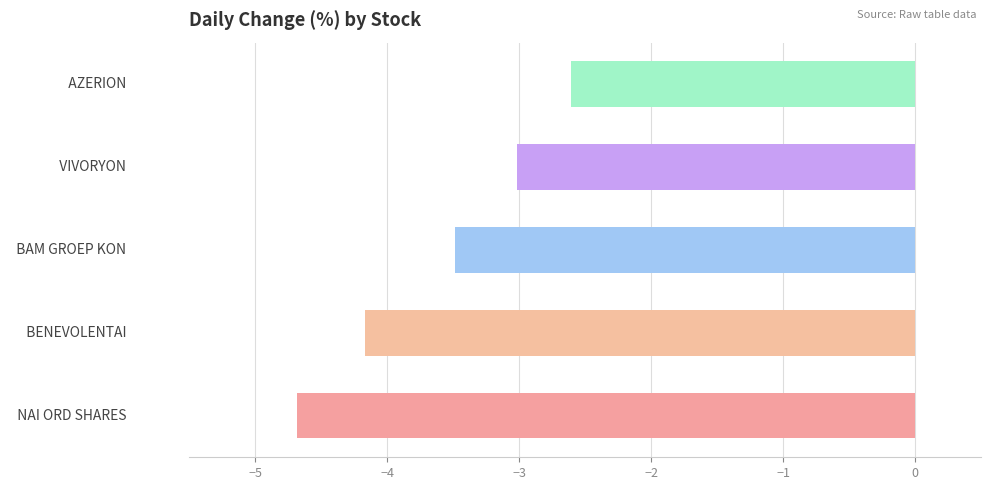

What is the difference between the maximum and minimum values?

2.1